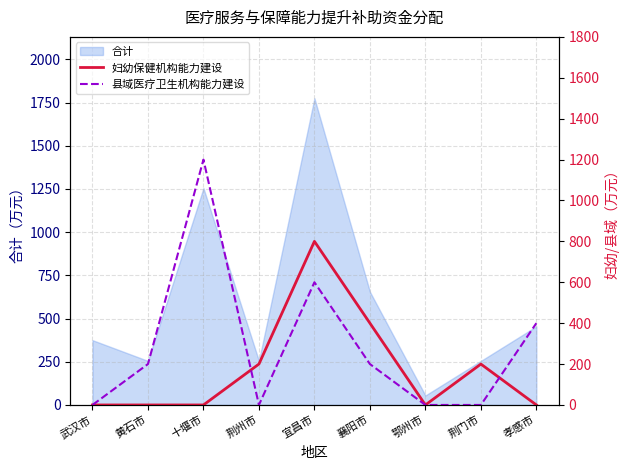

At which label is 合计 closest to 915?

襄阳市